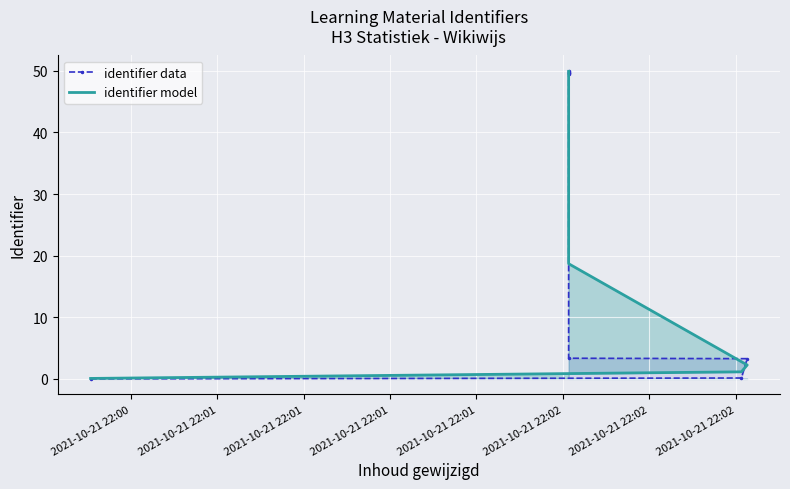

Between 2021-10-21 22:01 and 2021-10-21 22:02, which is larger?

2021-10-21 22:02